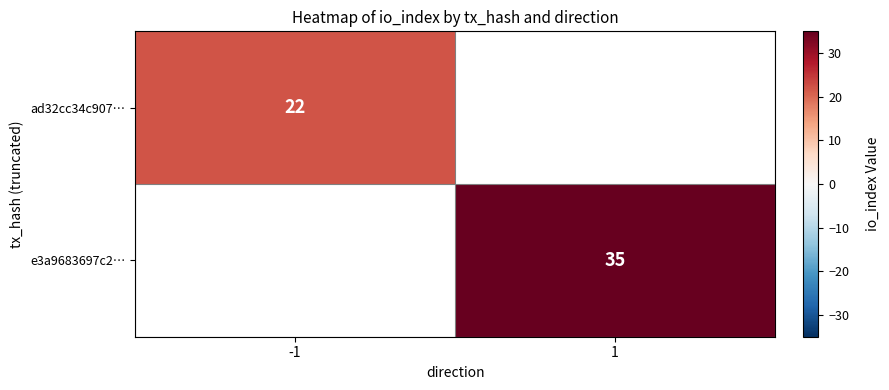

True or false: e3a9683697c2… has a value of 35 at 1.

True